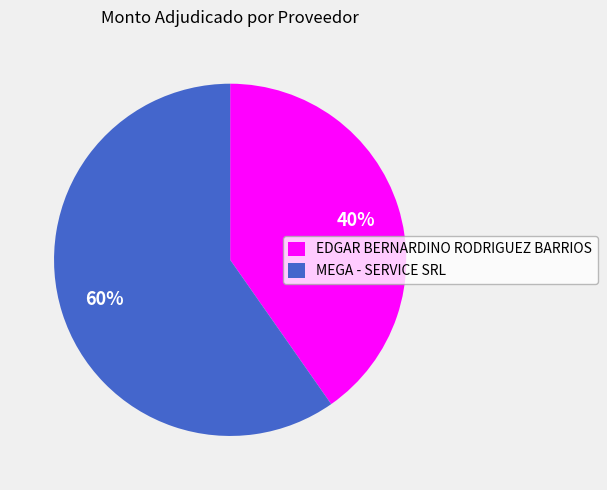

Does EDGAR BERNARDINO RODRIGUEZ BARRIOS represent more than half of the total?

No